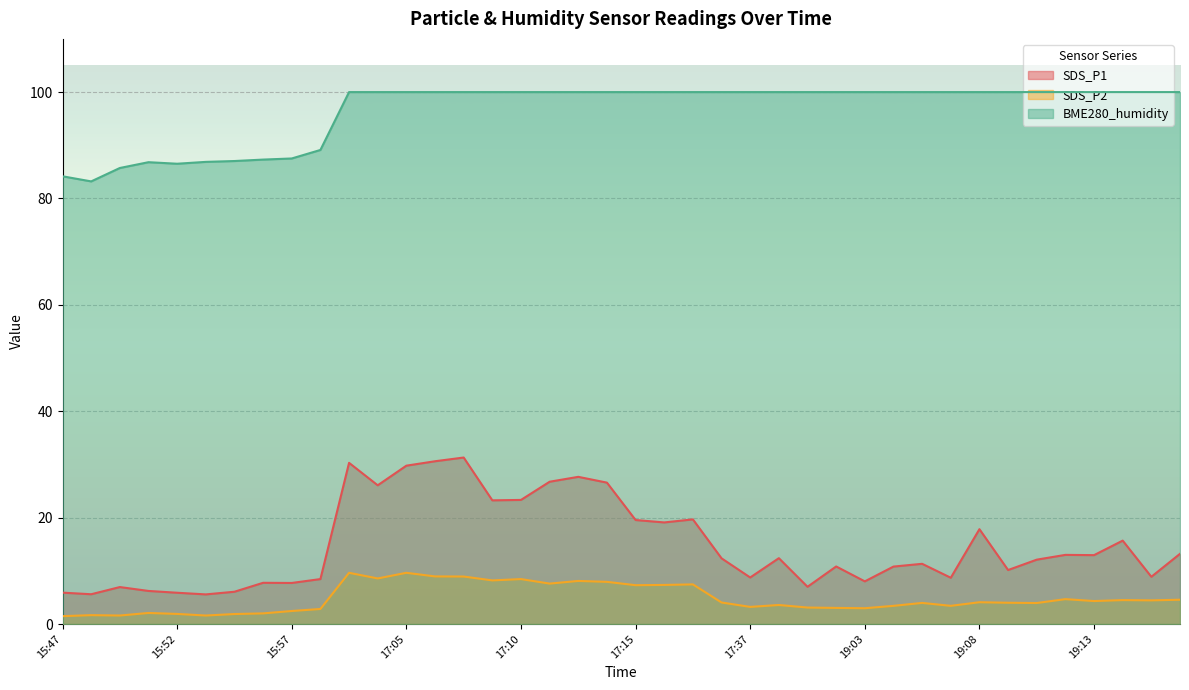

Reading left to right, transcribe all the data shown in this chart.

SDS_P1: 15:47=5.9	15:48=5.6	15:50=7.0	15:51=6.2	15:52=5.9	15:53=5.6	15:55=6.1	15:56=7.8	15:57=7.7	15:59=8.4	17:01=30.3	17:03=26.1	17:05=29.8	17:06=30.6	17:07=31.3	17:08=23.2	17:10=23.3	17:11=26.8	17:12=27.7	17:13=26.6	17:15=19.6	17:16=19.1	17:17=19.7	17:36=12.3	17:37=8.8	17:38=12.4	17:39=7.0	17:41=10.8	19:03=8.0	19:04=10.8	19:05=11.3	19:07=8.7	19:08=17.8	19:09=10.2	19:11=12.1	19:12=13.0	19:13=12.9	19:14=15.7	19:16=8.9	19:17=13.2
SDS_P2: 15:47=1.5	15:48=1.7	15:50=1.6	15:51=2.1	15:52=1.9	15:53=1.6	15:55=1.9	15:56=2.0	15:57=2.5	15:59=2.8	17:01=9.6	17:03=8.6	17:05=9.6	17:06=8.9	17:07=8.9	17:08=8.2	17:10=8.4	17:11=7.6	17:12=8.1	17:13=7.9	17:15=7.3	17:16=7.3	17:17=7.5	17:36=4.0	17:37=3.2	17:38=3.6	17:39=3.1	17:41=3.0	19:03=3.0	19:04=3.4	19:05=4.0	19:07=3.4	19:08=4.1	19:09=4.0	19:11=4.0	19:12=4.7	19:13=4.3	19:14=4.5	19:16=4.5	19:17=4.6
BME280_humidity: 15:47=84.2	15:48=83.2	15:50=85.7	15:51=86.8	15:52=86.5	15:53=86.9	15:55=87.0	15:56=87.3	15:57=87.5	15:59=89.1	17:01=100.0	17:03=100.0	17:05=100.0	17:06=100.0	17:07=100.0	17:08=100.0	17:10=100.0	17:11=100.0	17:12=100.0	17:13=100.0	17:15=100.0	17:16=100.0	17:17=100.0	17:36=100.0	17:37=100.0	17:38=100.0	17:39=100.0	17:41=100.0	19:03=100.0	19:04=100.0	19:05=100.0	19:07=100.0	19:08=100.0	19:09=100.0	19:11=100.0	19:12=100.0	19:13=100.0	19:14=100.0	19:16=100.0	19:17=100.0